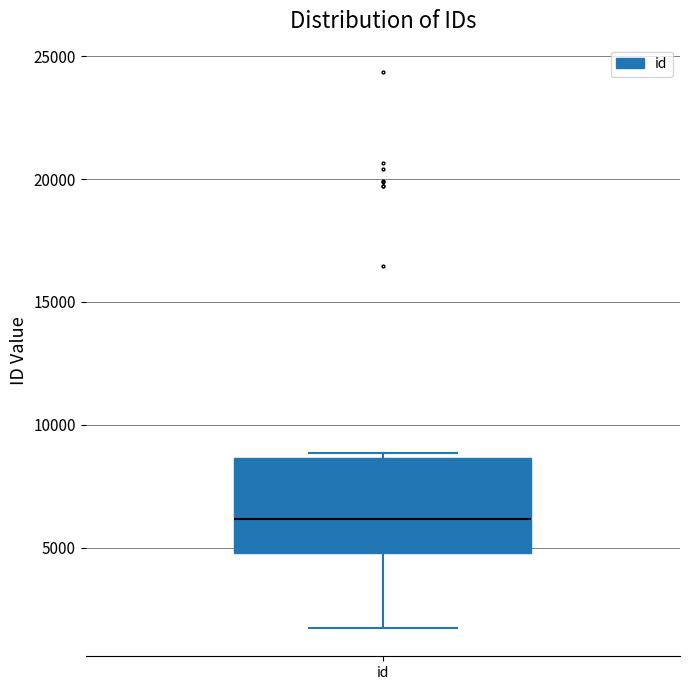

Read this box plot against the y-axis: the position of the median line, the range covered by the box, and the ends of both whiskers. The values are not printed on the chart, so give them approximately, as read against the axis.

median 6000, box 5000 to 8500, whiskers 1500 to 9000